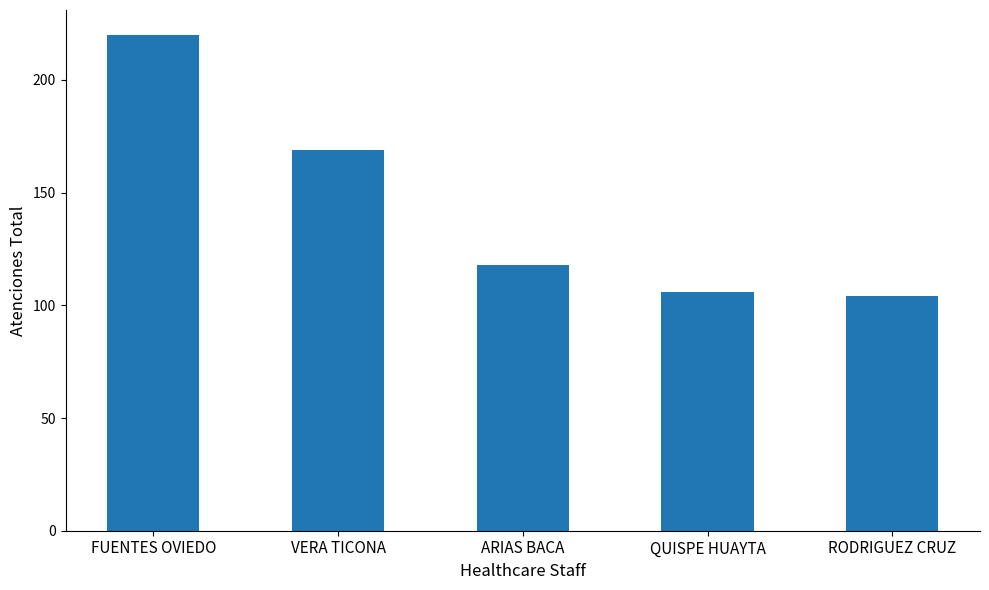

How many categories are shown in the chart?

5